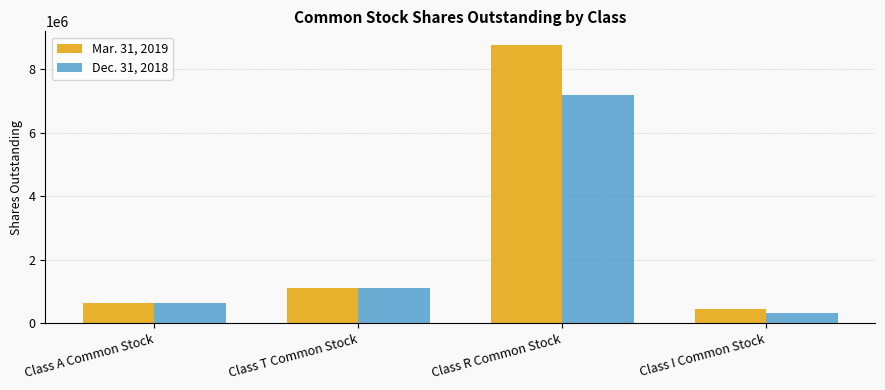

How many bars are there in each group?

2